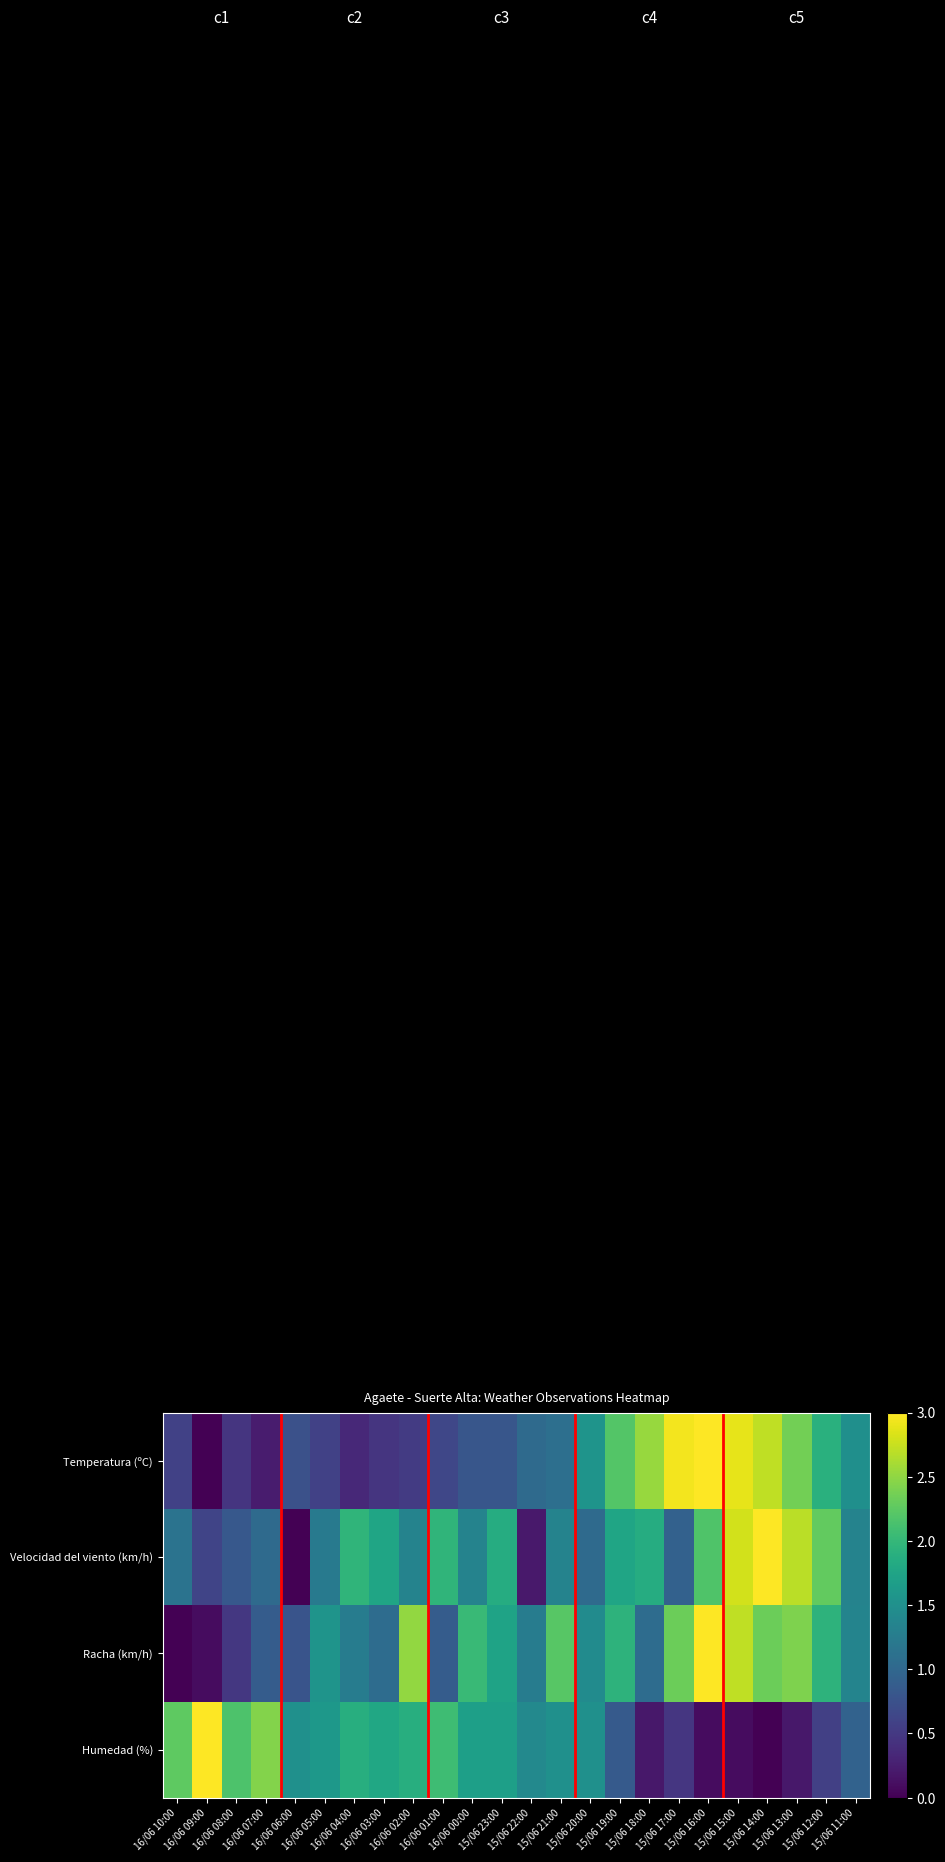

At how many categories does at least one series exceed 0?

24